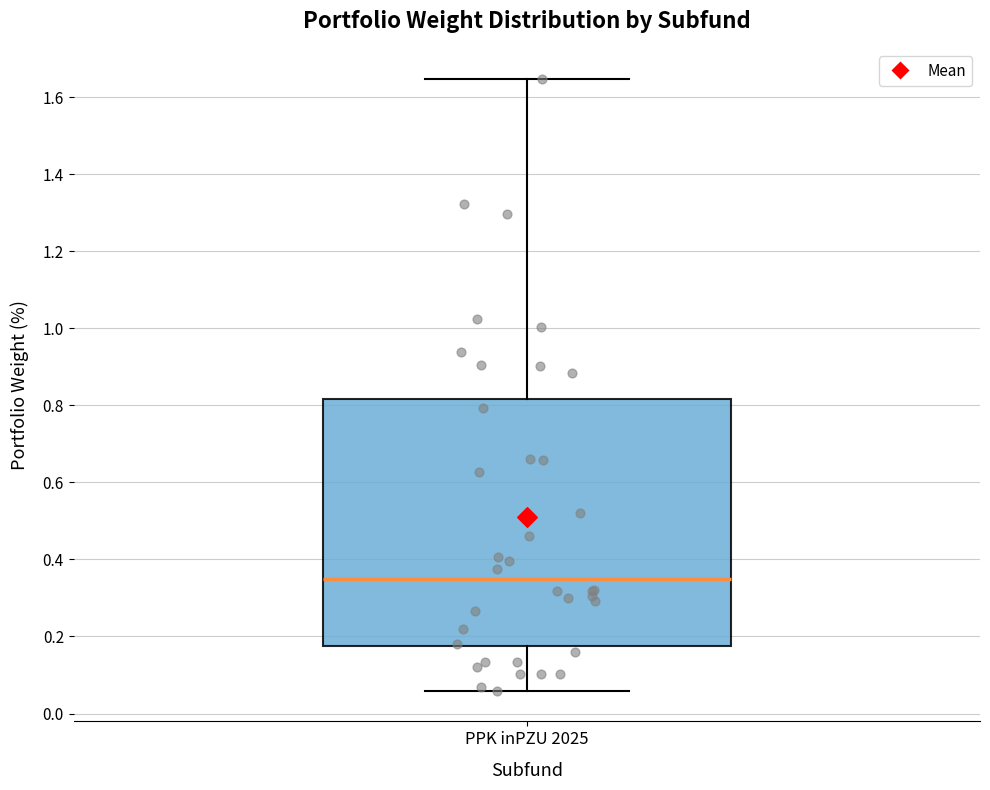

Where is the upper edge of the box for PPK inPZU 2025 on the y-axis? The values are not printed on the chart, so give them approximately, as read against the axis.

0.82